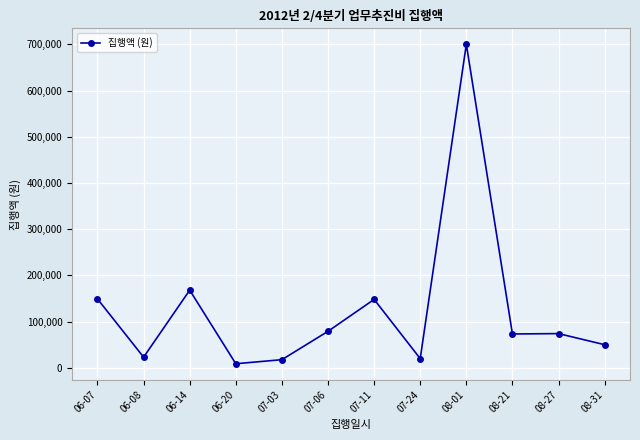

What is the approximate value at 08-01, to the nearest 50?

700000